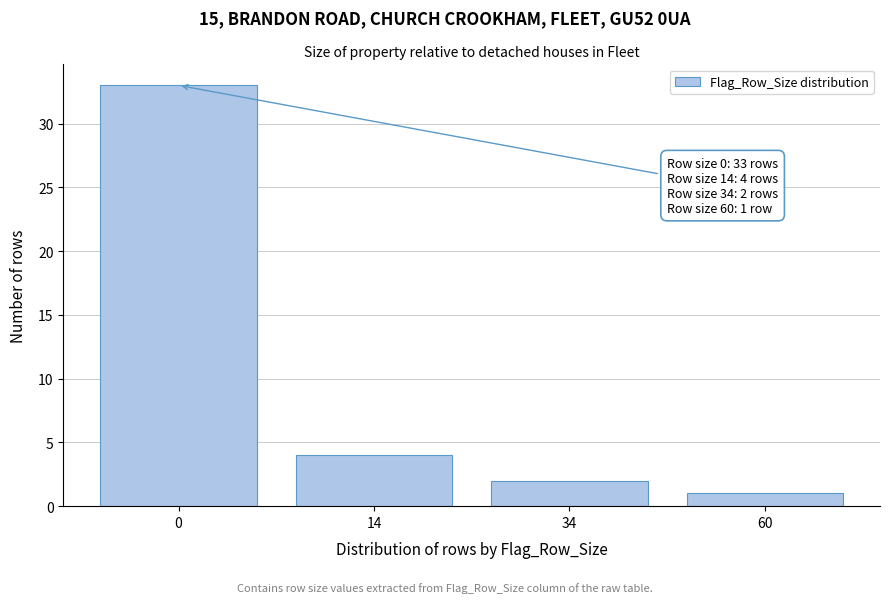

Reading left to right, list all the values displayed in this chart.

0=33	14=4	34=2	60=1